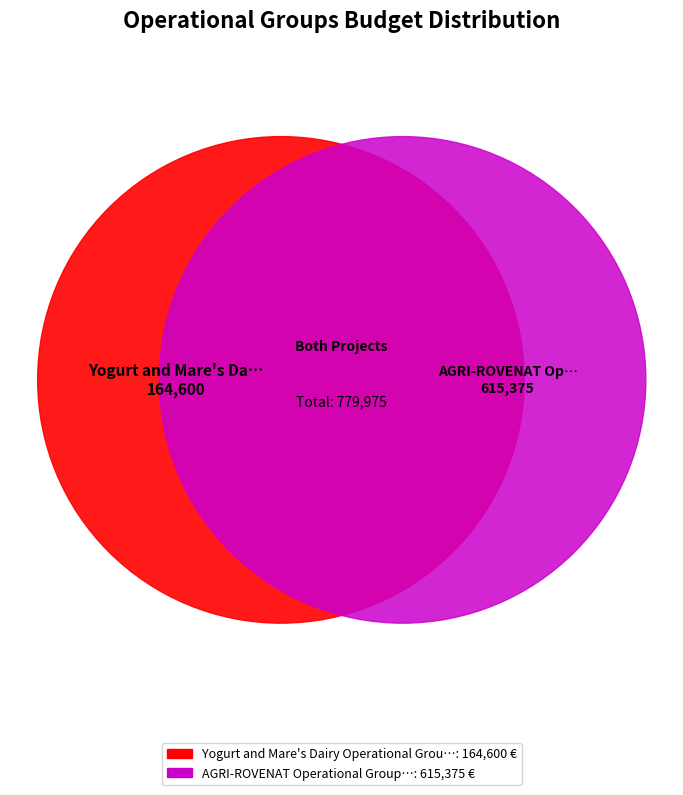

Which category has the biggest portion of the pie?

AGRI-ROVENAT Operational Group